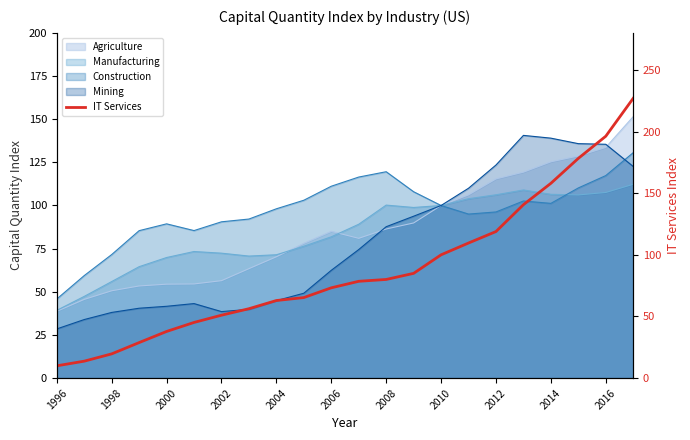

At which category does the chart reach its minimum across all series?

1996